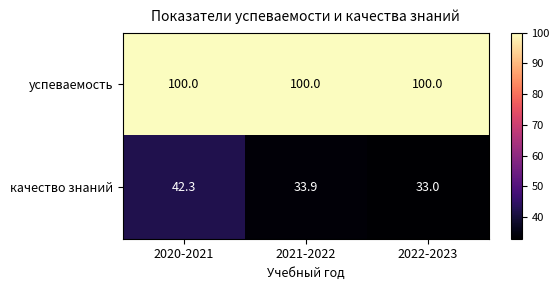

Which series has the largest range (max minus min)?

качество знаний